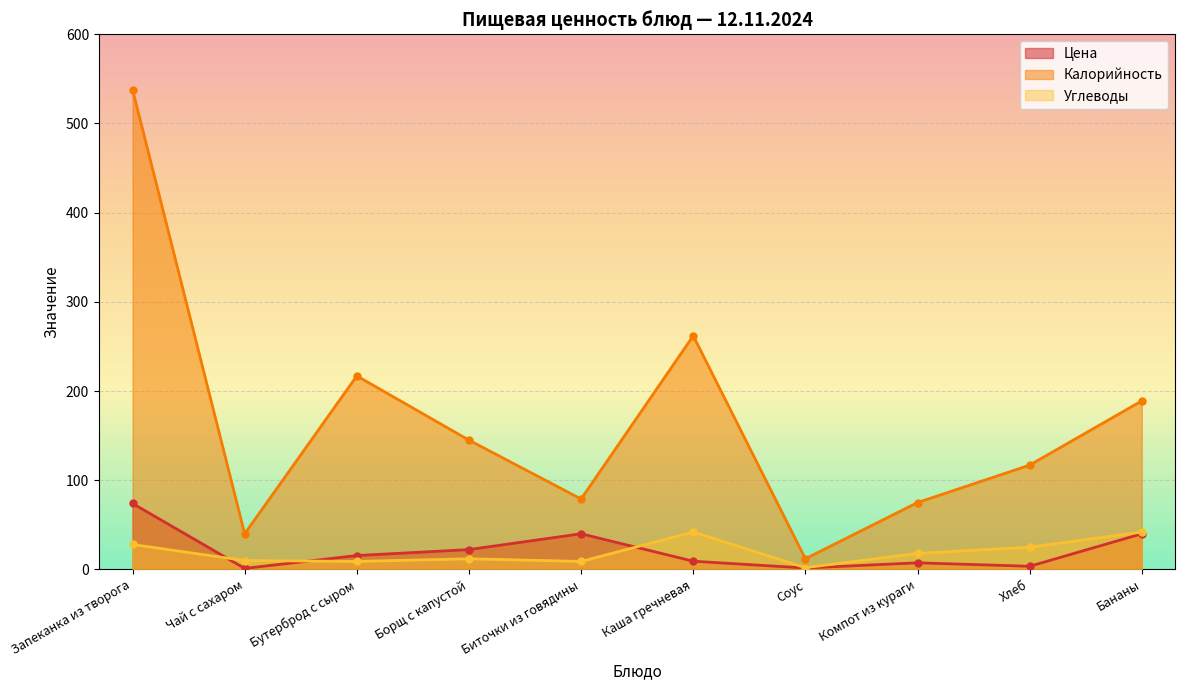

What is the minimum value shown in the chart?

1.2